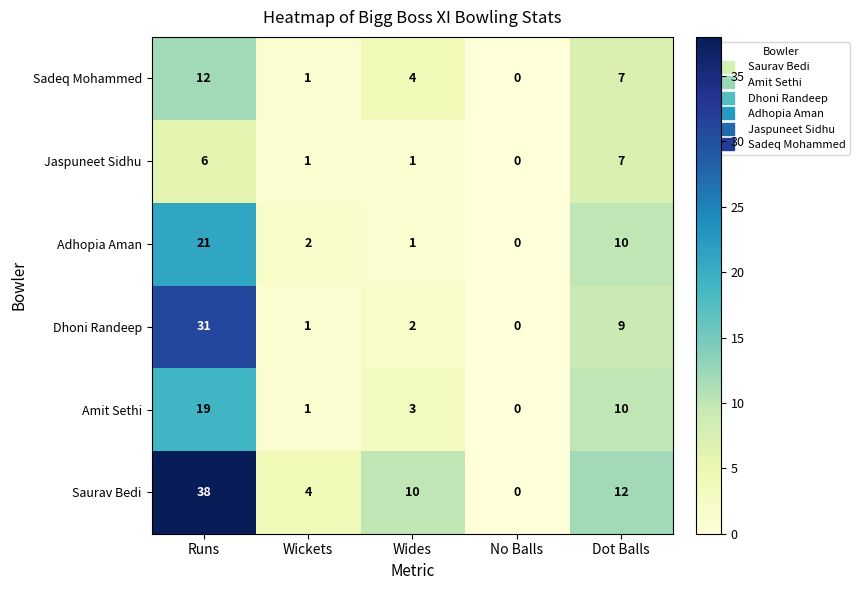

What is the difference between the highest and lowest values at Wickets?

3